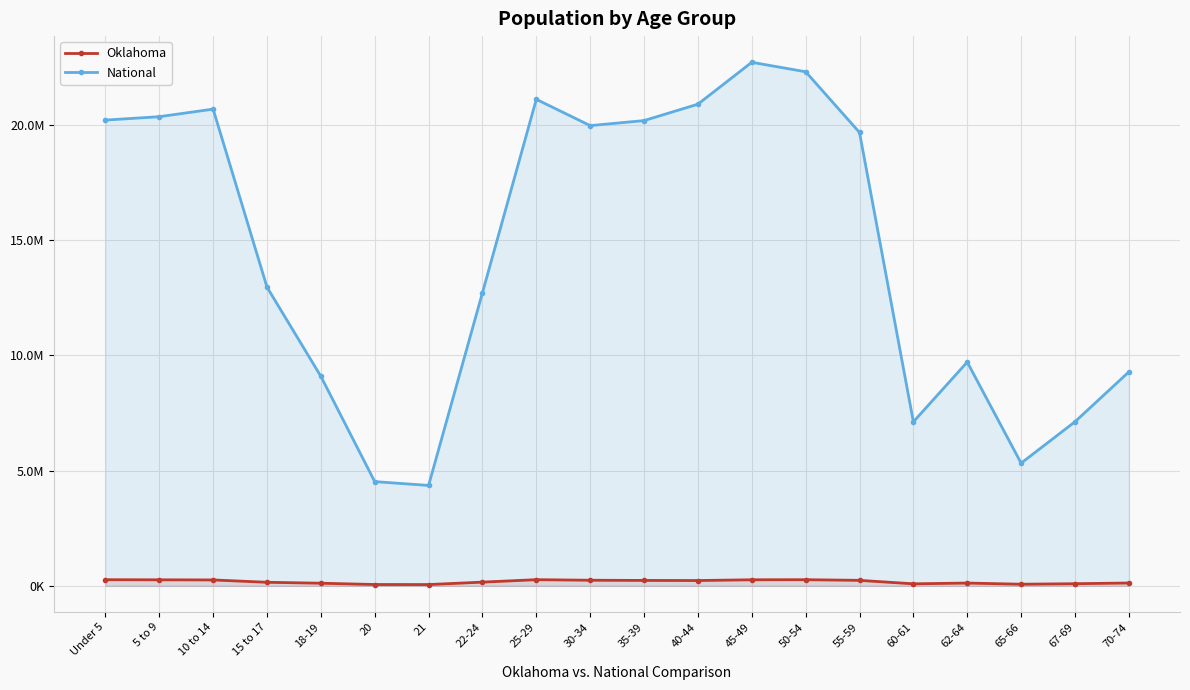

Rank the series by their average value, from lowest to highest.

Oklahoma, National